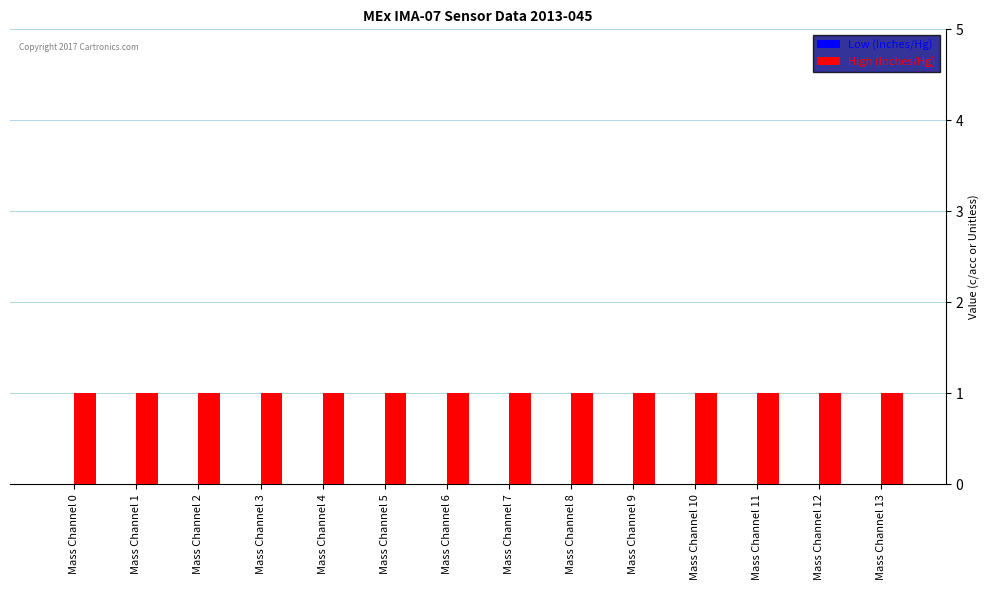

List the series in order of their overall mean, lowest first.

Low (Inches/Hg), High (Inches/Hg)